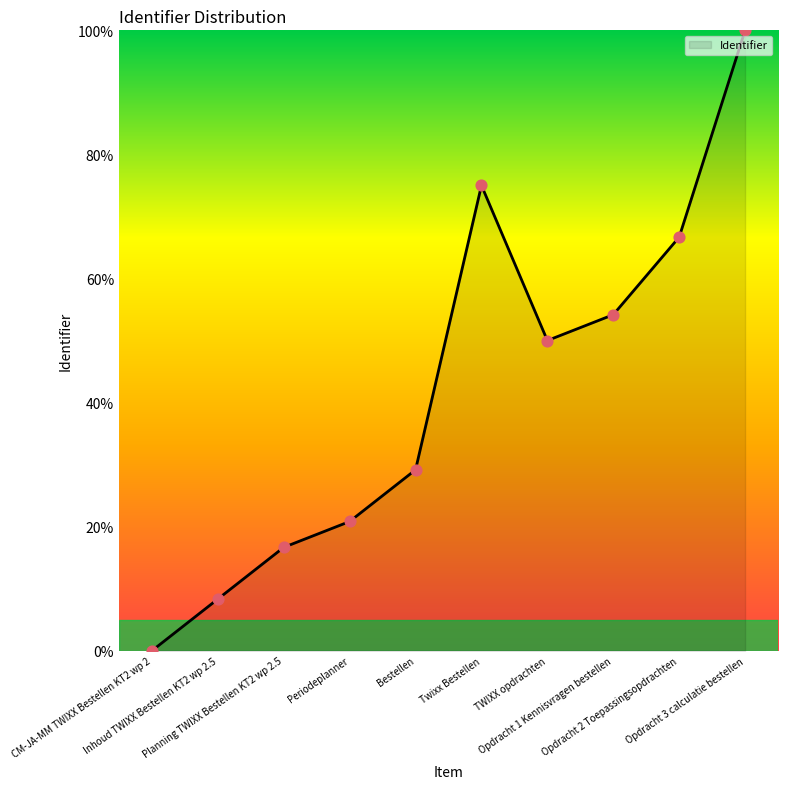

Which has a higher value, Bestellen or Opdracht 1 Kennisvragen bestellen?

Opdracht 1 Kennisvragen bestellen